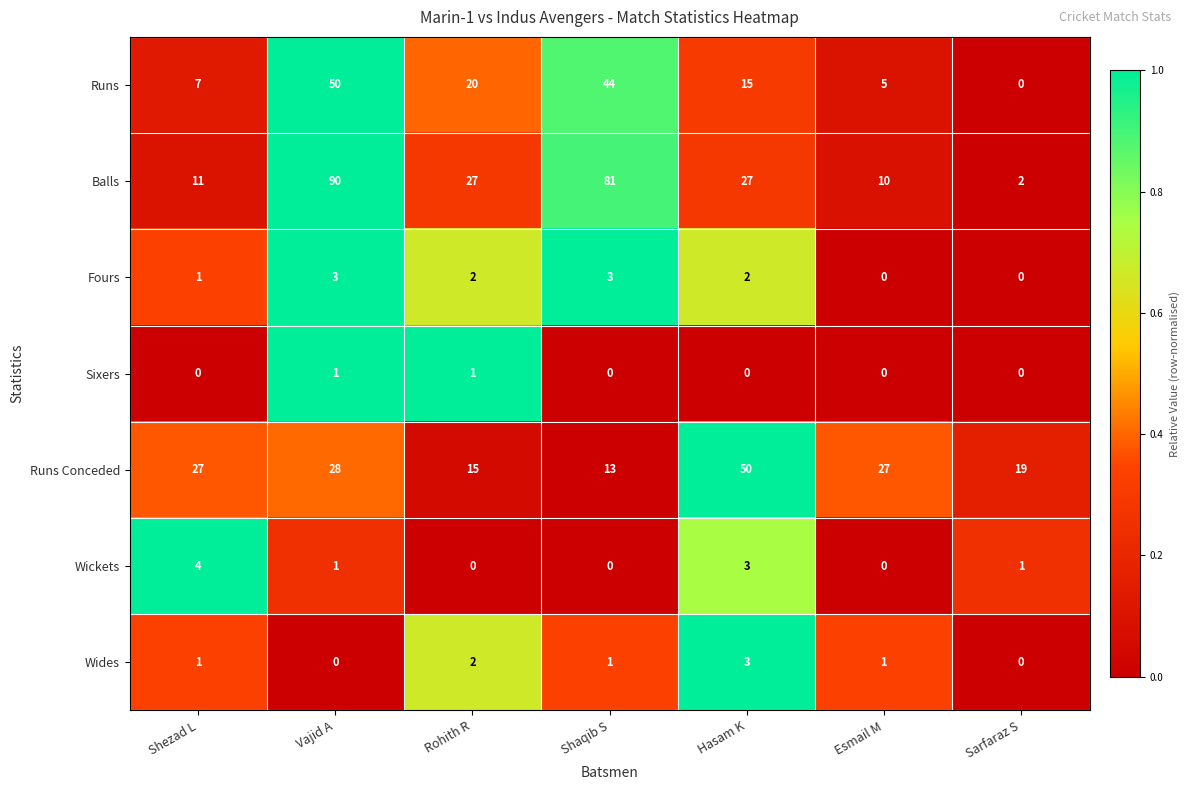

Is the value of Wickets at Vajid A greater than the value of Sixers at Shezad L?

Yes